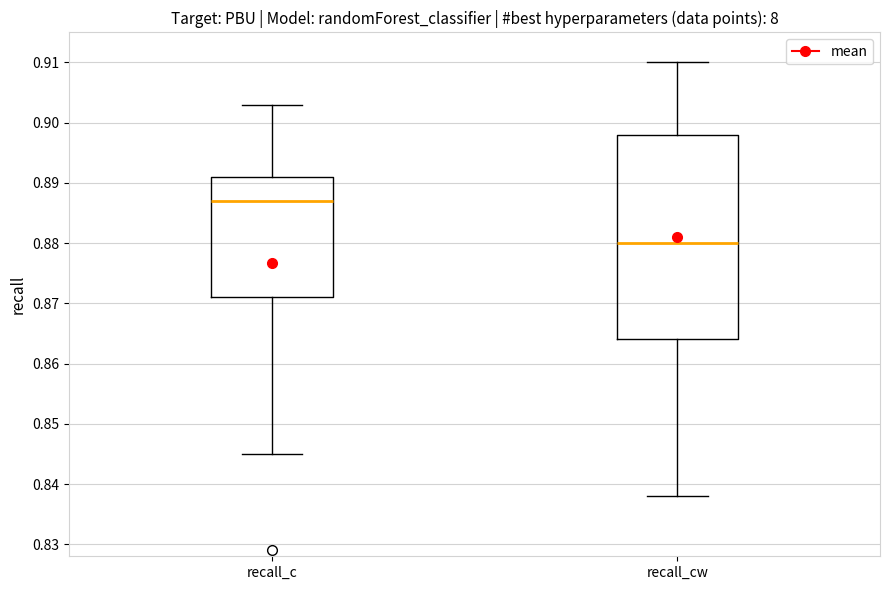

Reading left to right, transcribe this box plot: for each box, give where its median line is, the range the box spans, and where its two whiskers end, as read against the y-axis. The values are not printed on the chart, so give them approximately, as read against the axis.

recall_c: median 0.887, box 0.871 to 0.891, whiskers 0.845 to 0.903
recall_cw: median 0.880, box 0.864 to 0.898, whiskers 0.838 to 0.910